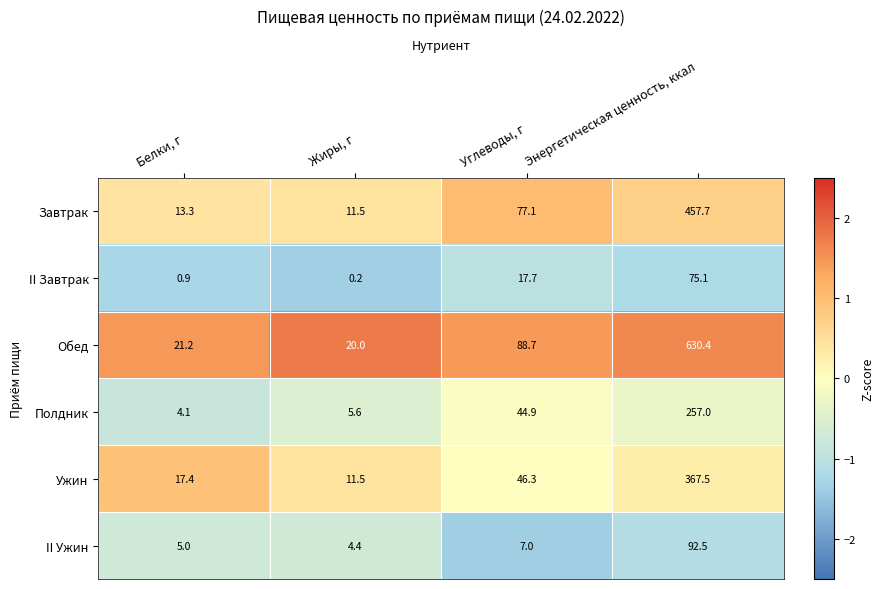

Reading right to left, what are all the values shown in this chart?

Завтрак: Энергетическая ценность, ккал=457.7	Углеводы, г=77.1	Жиры, г=11.5	Белки, г=13.3
II Завтрак: Энергетическая ценность, ккал=75.1	Углеводы, г=17.7	Жиры, г=0.2	Белки, г=0.9
Обед: Энергетическая ценность, ккал=630.4	Углеводы, г=88.7	Жиры, г=20.0	Белки, г=21.2
Полдник: Энергетическая ценность, ккал=257.0	Углеводы, г=44.9	Жиры, г=5.6	Белки, г=4.1
Ужин: Энергетическая ценность, ккал=367.5	Углеводы, г=46.3	Жиры, г=11.5	Белки, г=17.4
II Ужин: Энергетическая ценность, ккал=92.5	Углеводы, г=7.0	Жиры, г=4.4	Белки, г=5.0